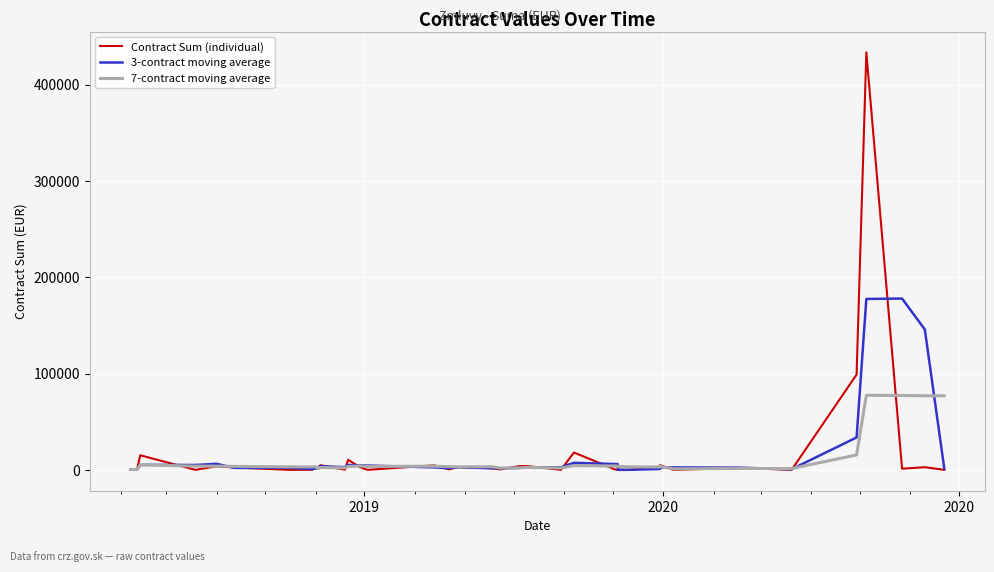

In 3-contract moving average, how many points are lower than both neighbors (excluding endpoints)?

8